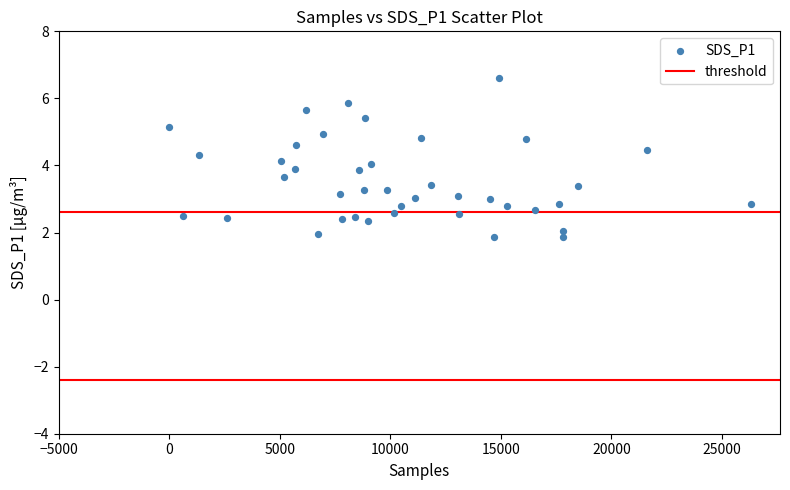

What is the range of X values (max minus min)?

26310.0